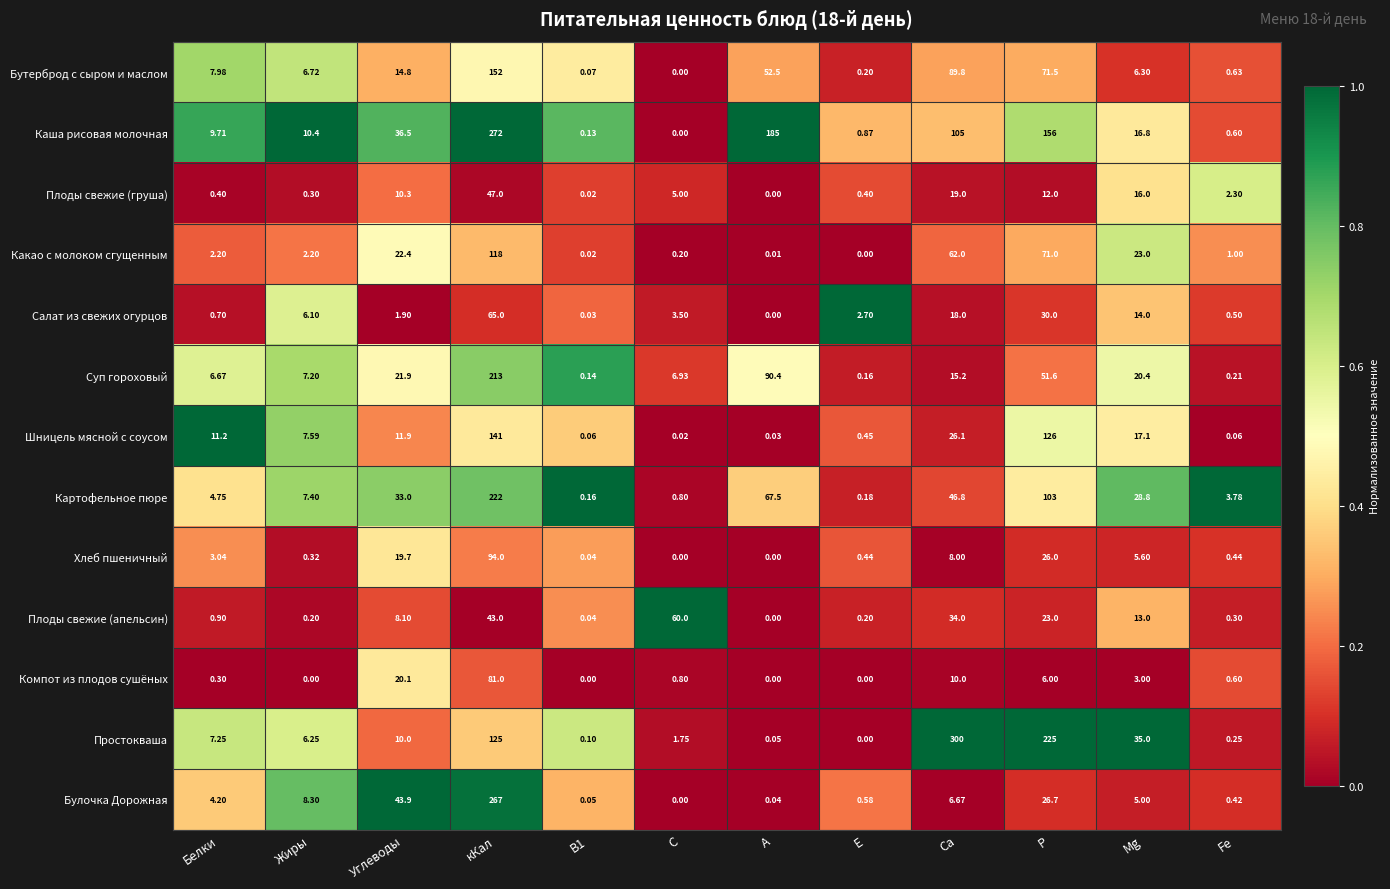

Which label corresponds to the largest value in the chart?

Са